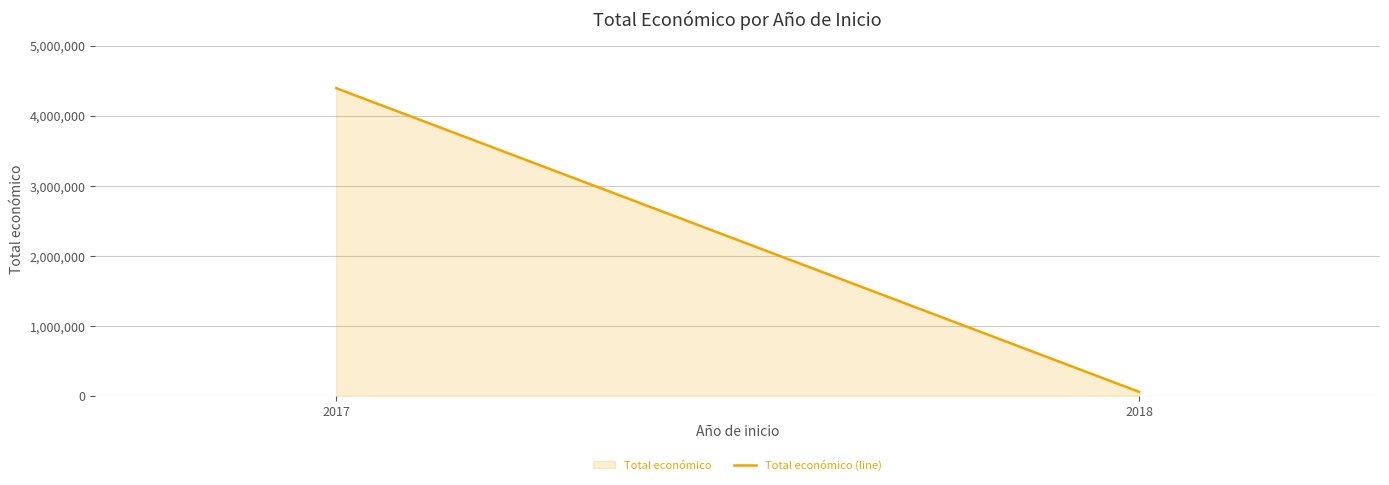

Which has a higher value, 2017 or 2018?

2017